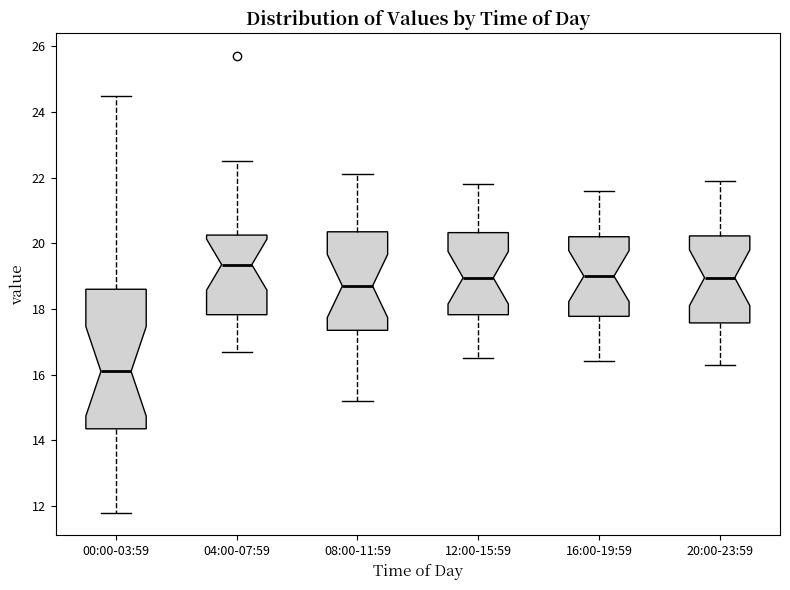

Which box's median line is the lowest?

00:00-03:59